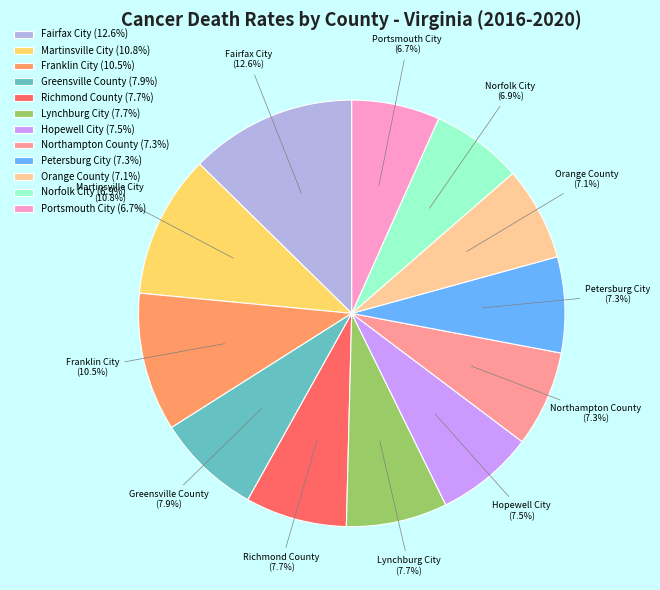

The Northampton County slice represents 7% of the pie. True or false?

True